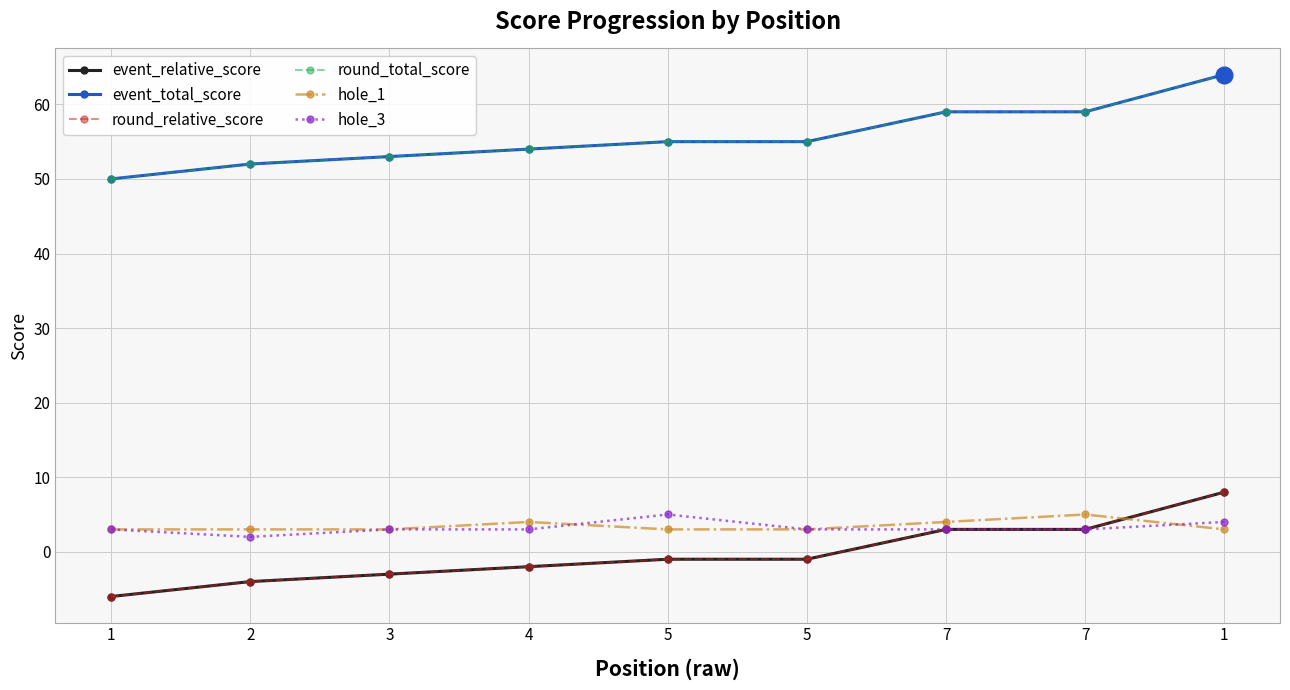

Which series has the largest total across all categories?

event_total_score